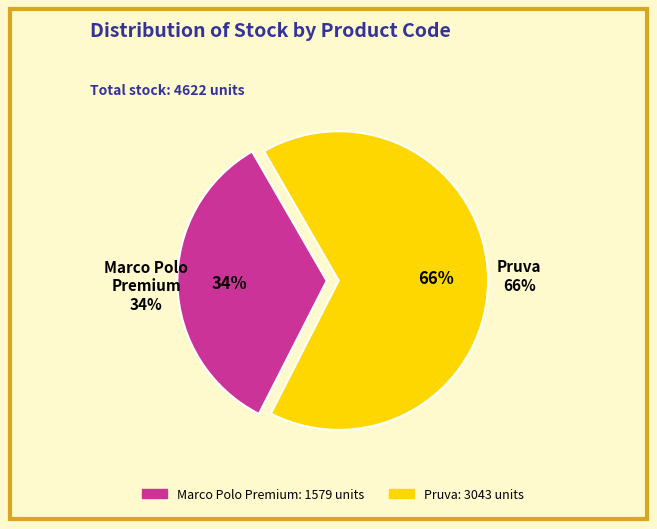

Approximately how many times larger is the value at 276092108 compared to 263782102?

0.3